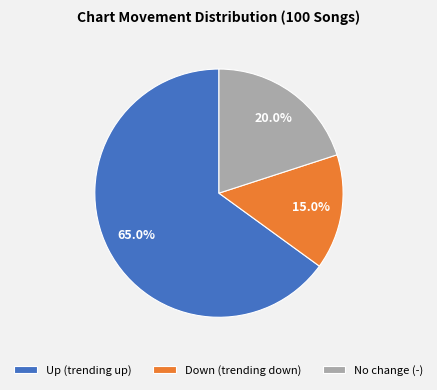

Which slice is the largest?

Up (trending up)